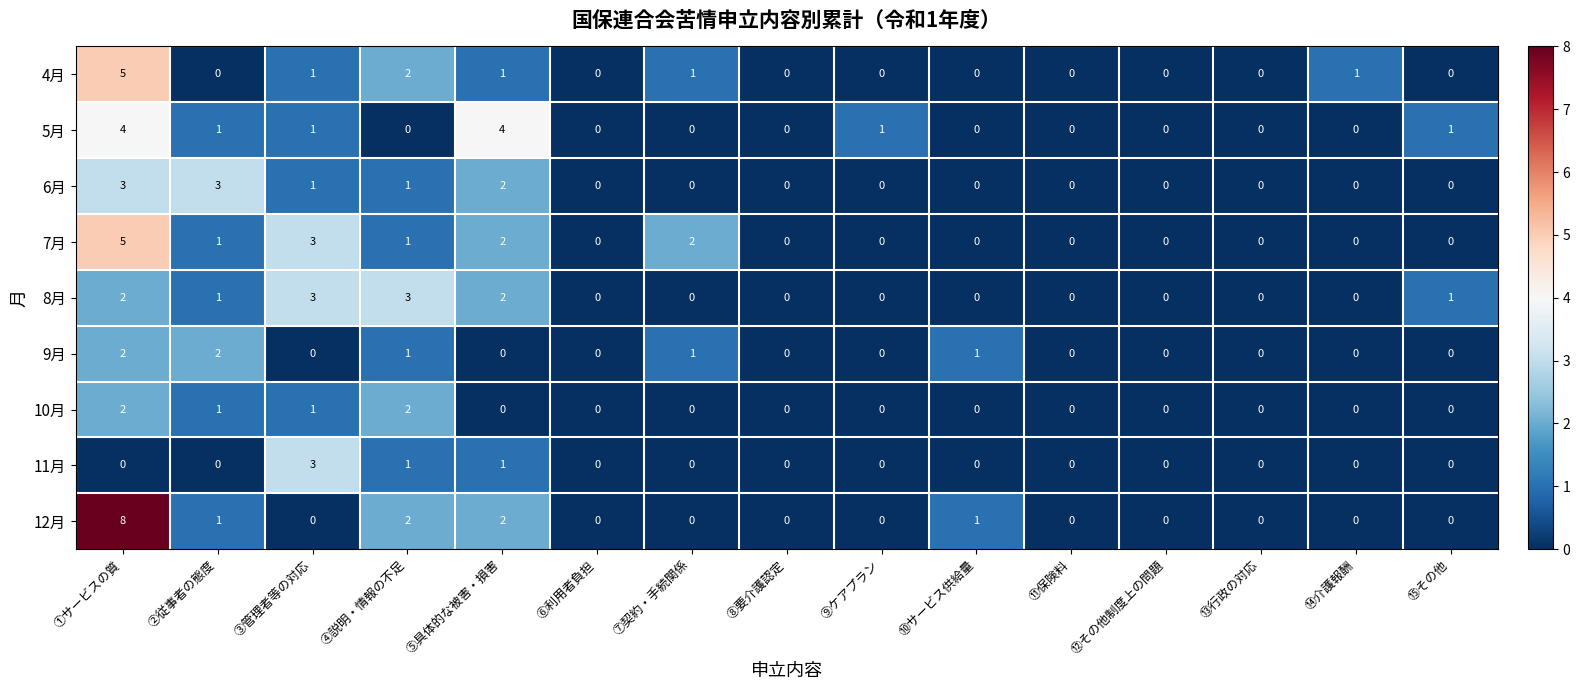

At which category is the sum across all series the highest?

①サービスの質